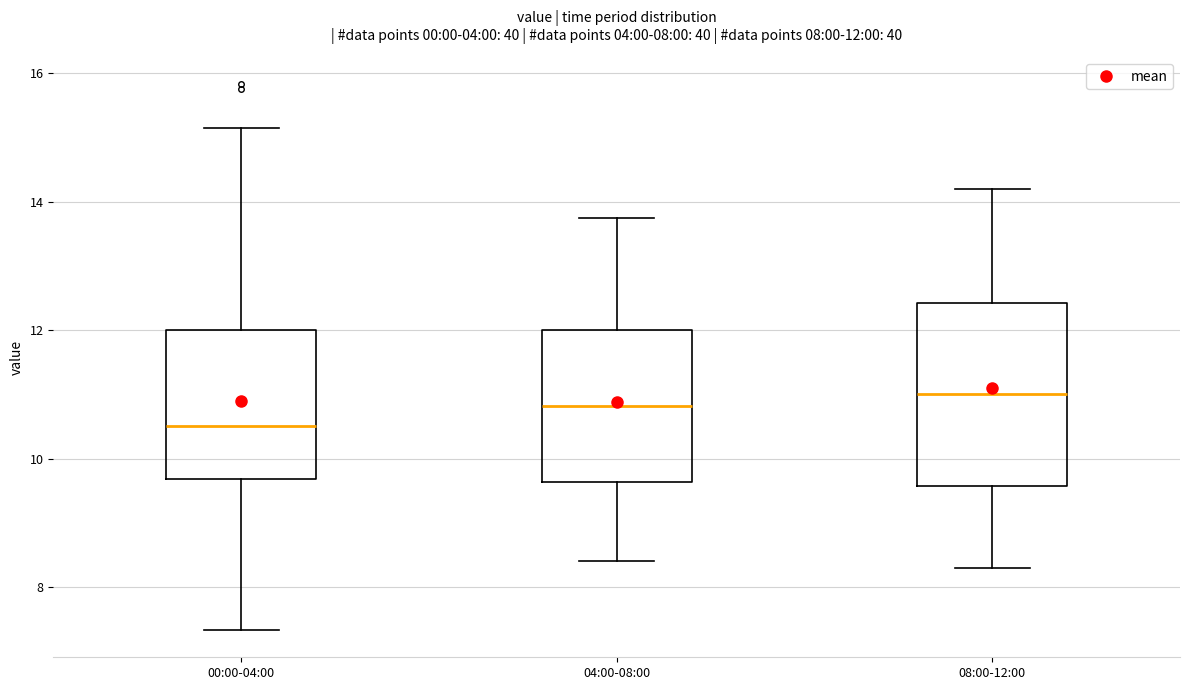

Which box is the tallest, from its lower edge to its upper edge?

08:00-12:00